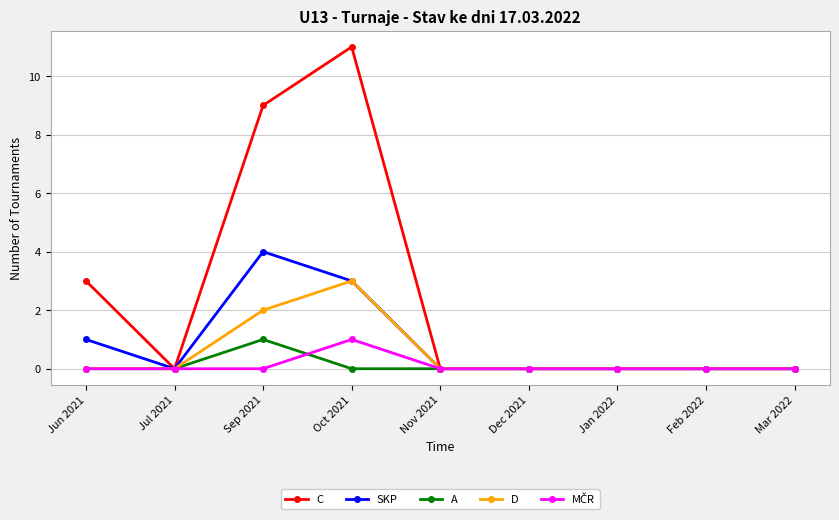

What is the difference between the second highest and minimum values in the C series?

9